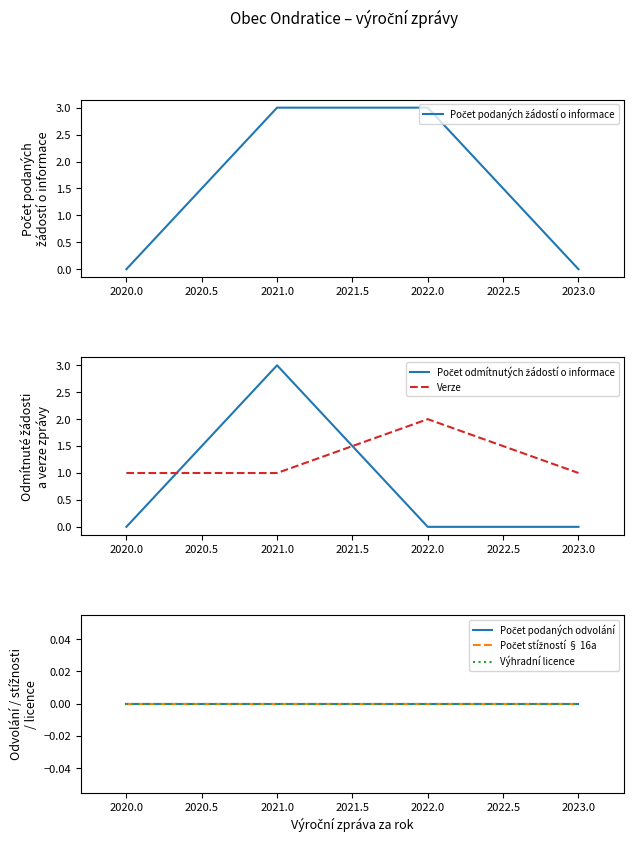

Is it true that Verze equals 1 at 2021.0?

True